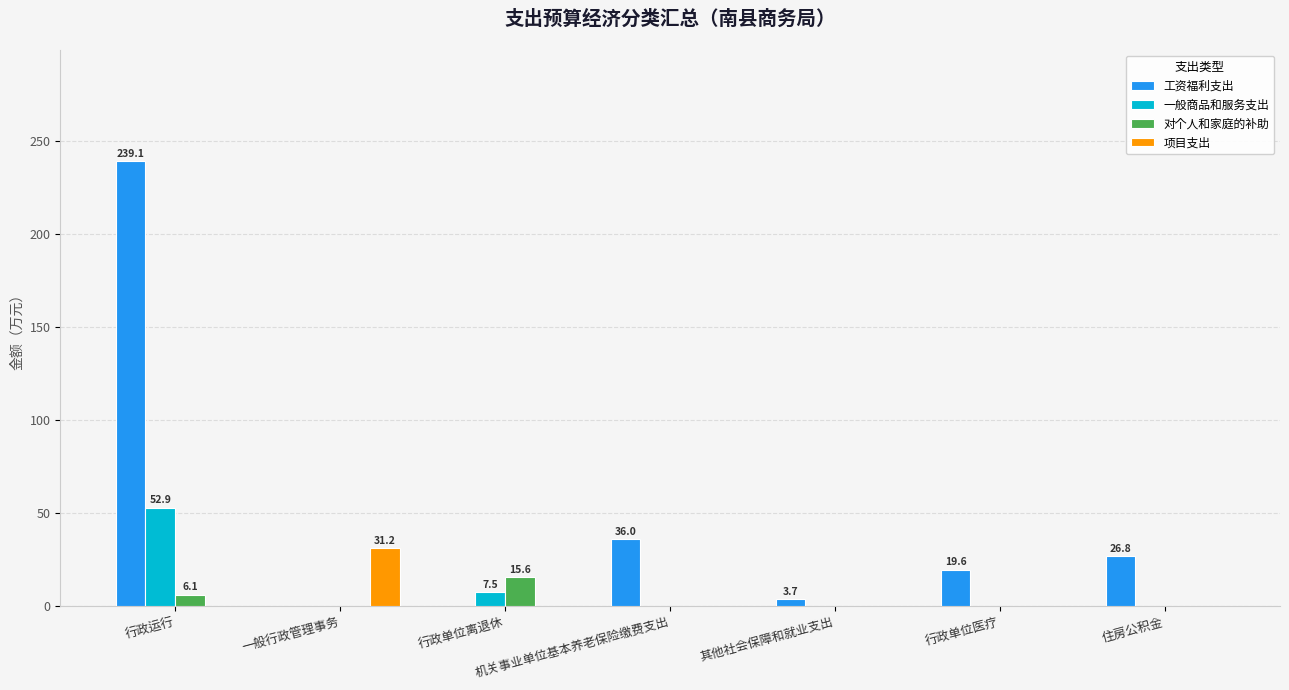

What is the highest value of the 一般商品和服务支出 series?

52.9